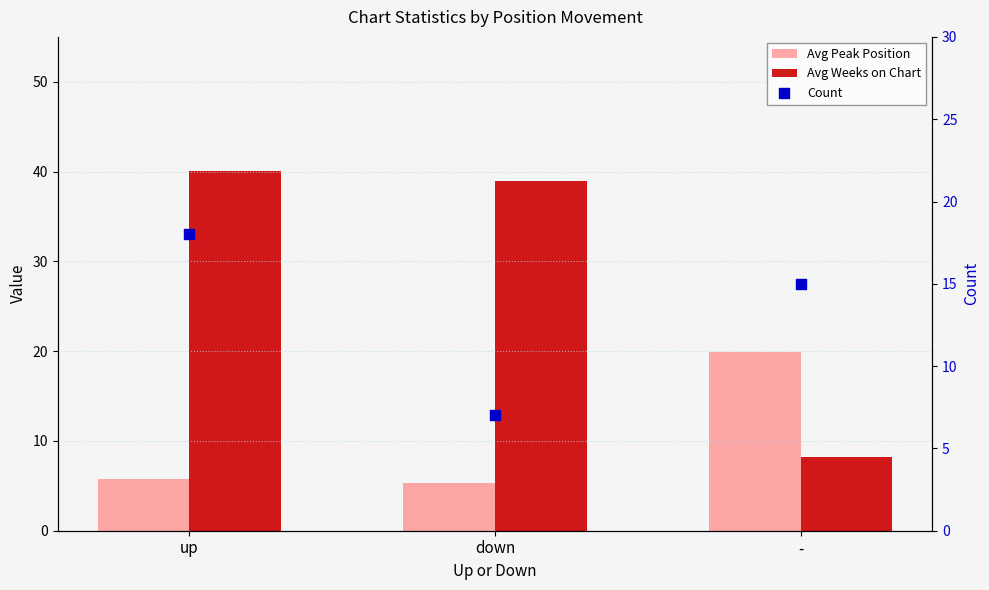

Which series has the largest Y range (max minus min)?

Avg Weeks on Chart